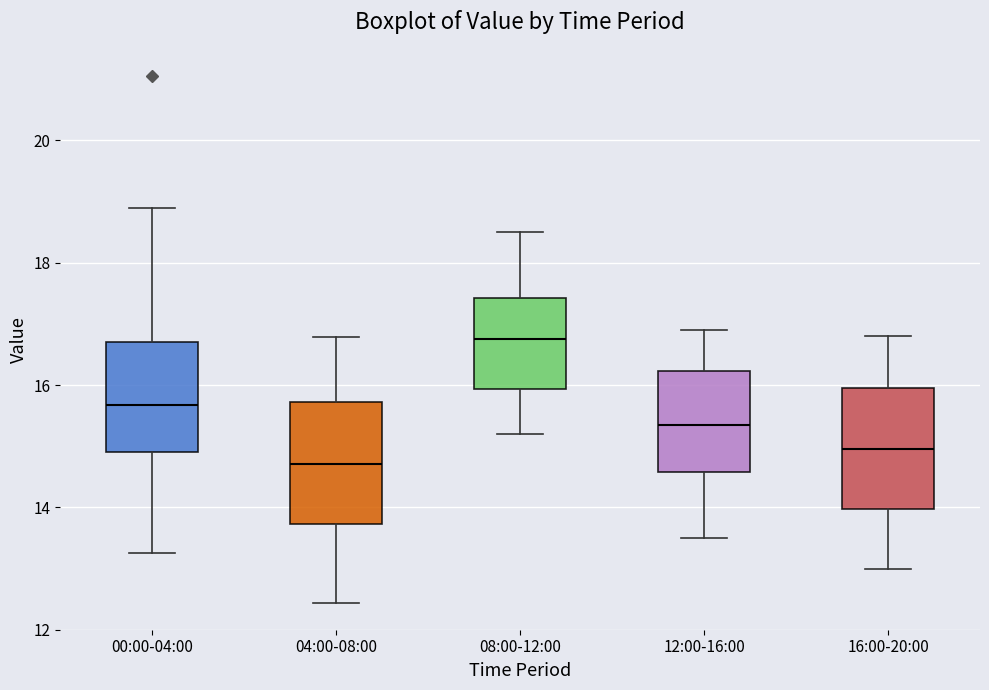

Which box has the highest median line?

08:00-12:00